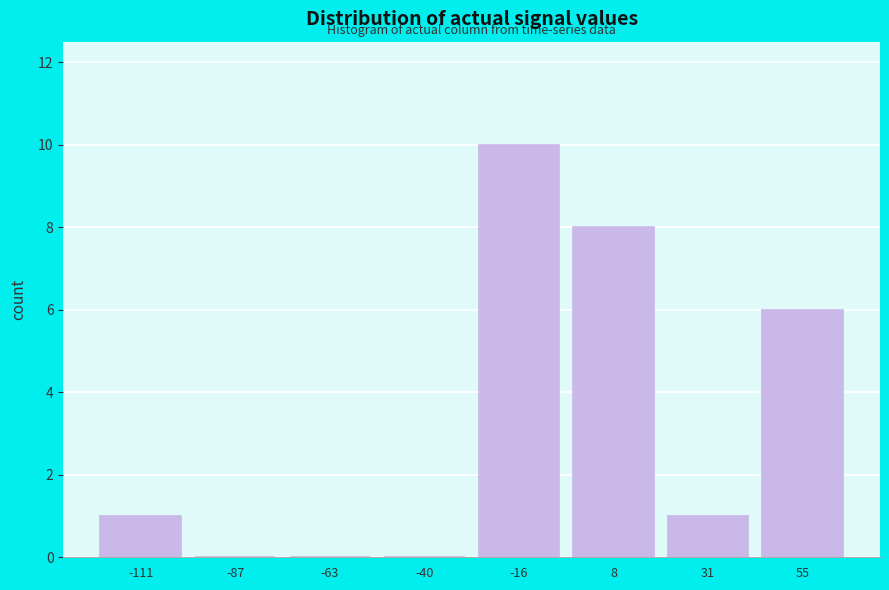

Over which range of the x-axis is the bar tallest?

-30 to -5